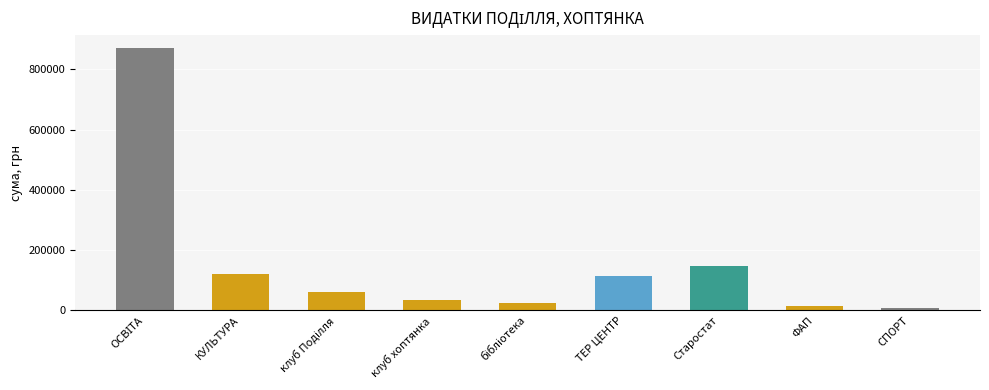

What is the change in value from ТЕР ЦЕНТР to Старостат?

+33066.0